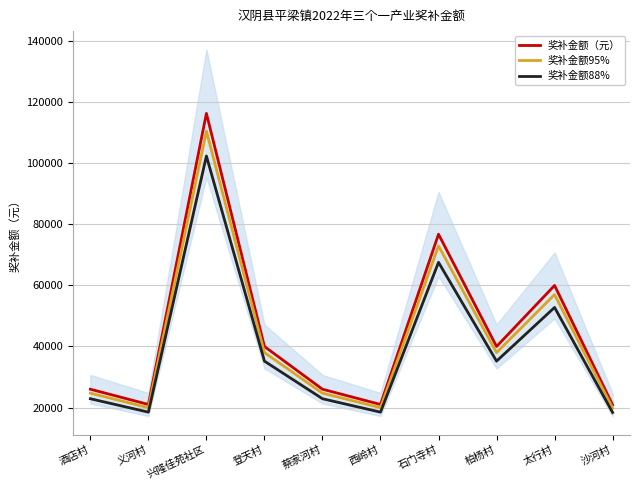

At which category is the sum across all series the highest?

兴隆佳苑社区